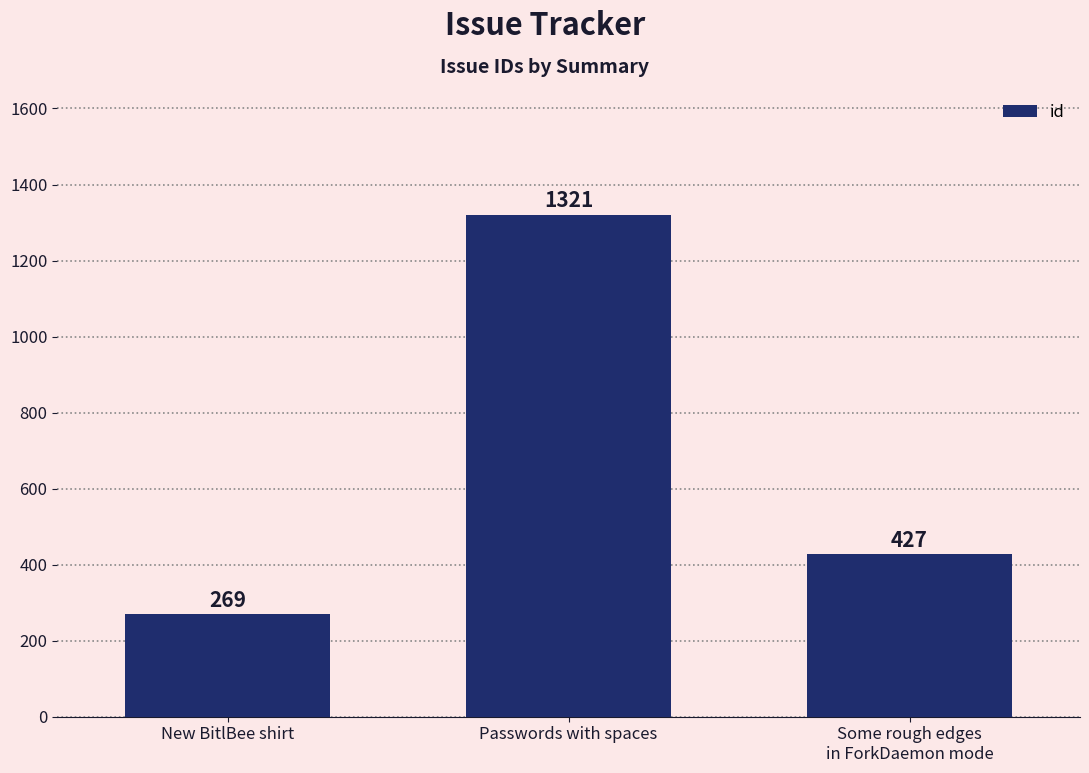

List the labels in order of value, largest first.

Passwords with spaces, Some rough edges
in ForkDaemon mode, New BitlBee shirt